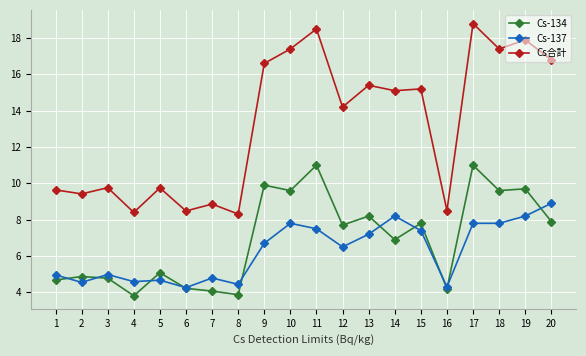

What is the approximate value of Cs-134 at 20?

7.9